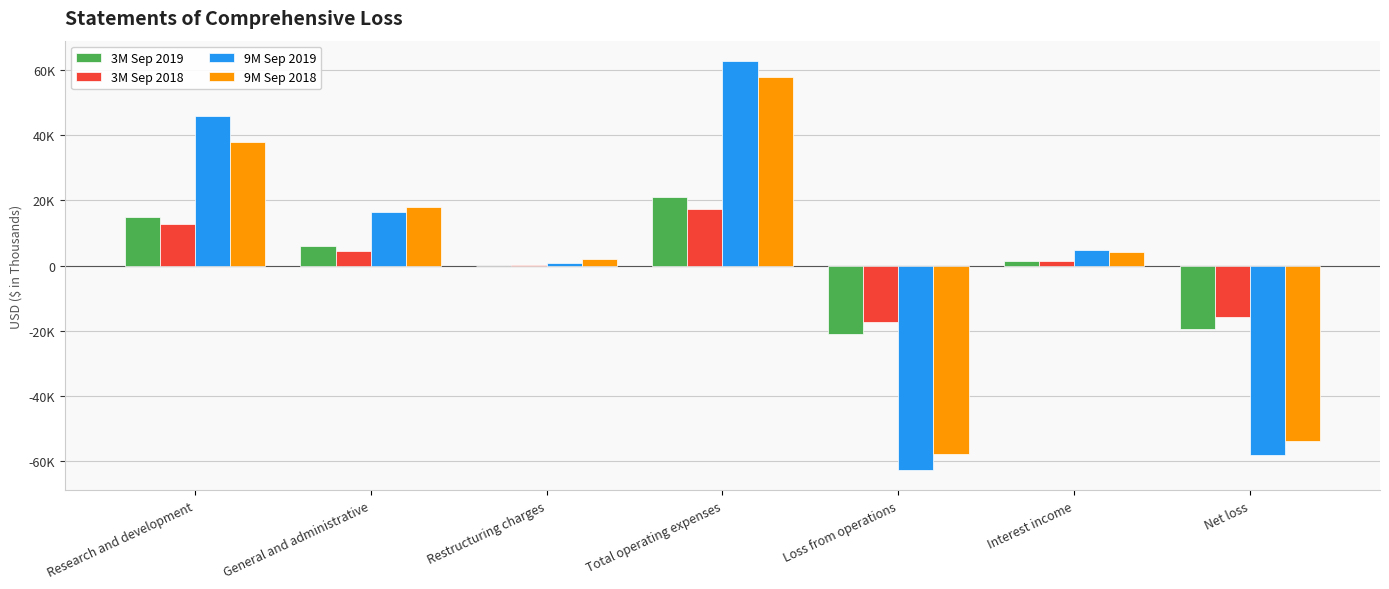

Rank the series at Research and development from lowest to highest value.

3M Sep 2018, 3M Sep 2019, 9M Sep 2018, 9M Sep 2019